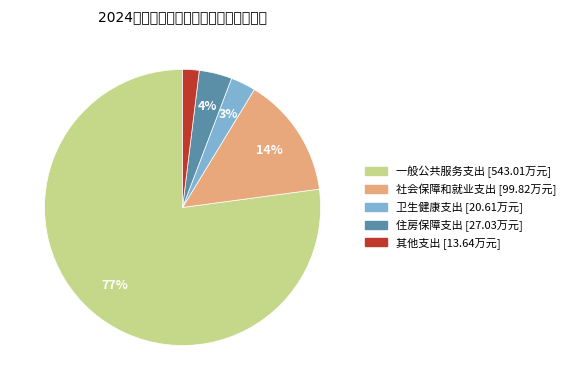

Is 一般公共服务支出 the majority of the pie?

Yes